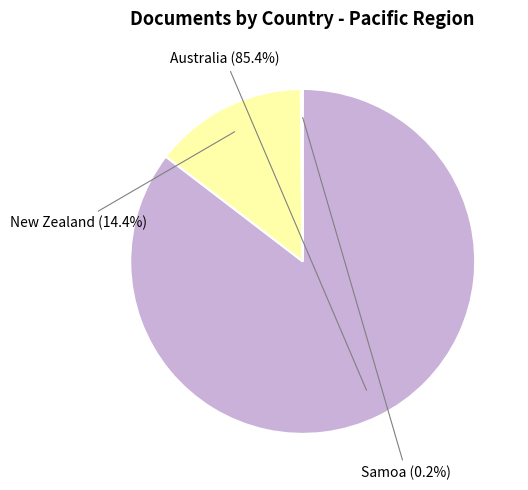

Which slice is the largest?

Australia